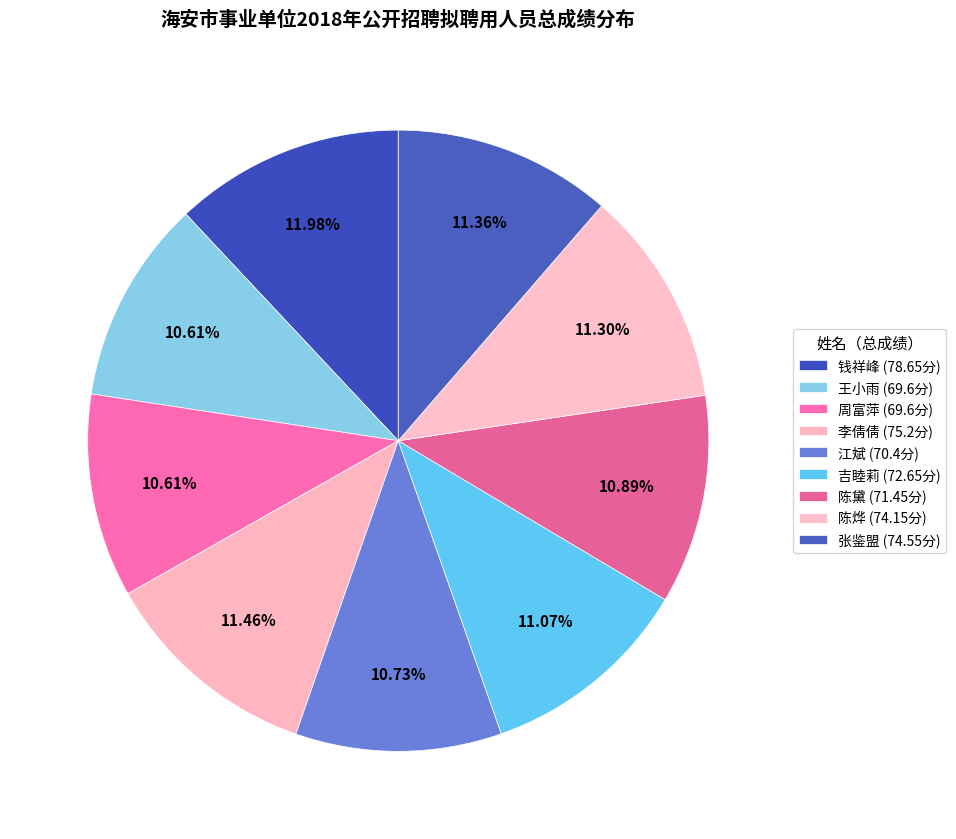

Which category has the smallest portion of the pie?

王小雨